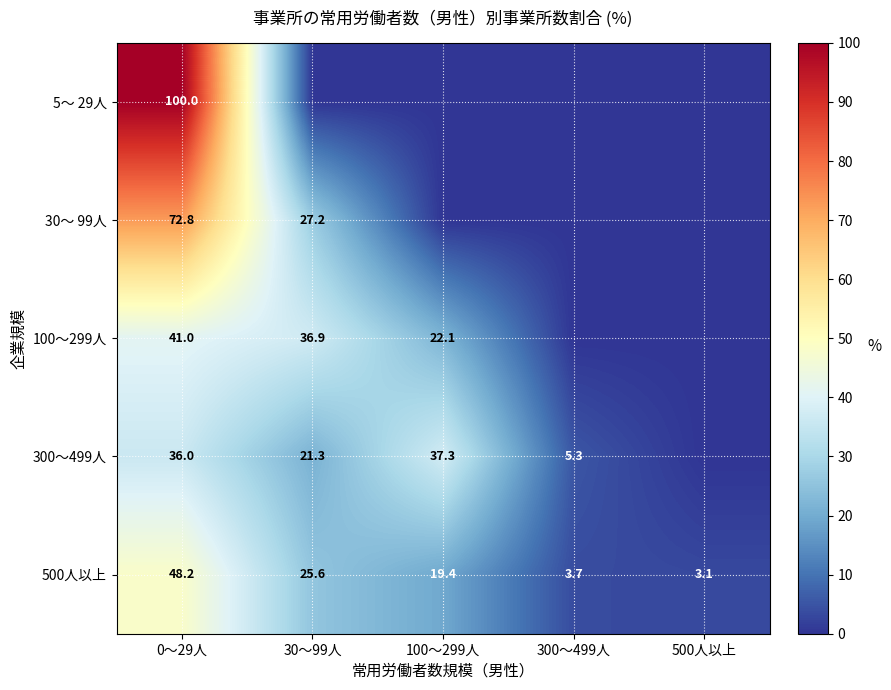

What is the approximate value of 500人以上 at 0～29人?

48.2